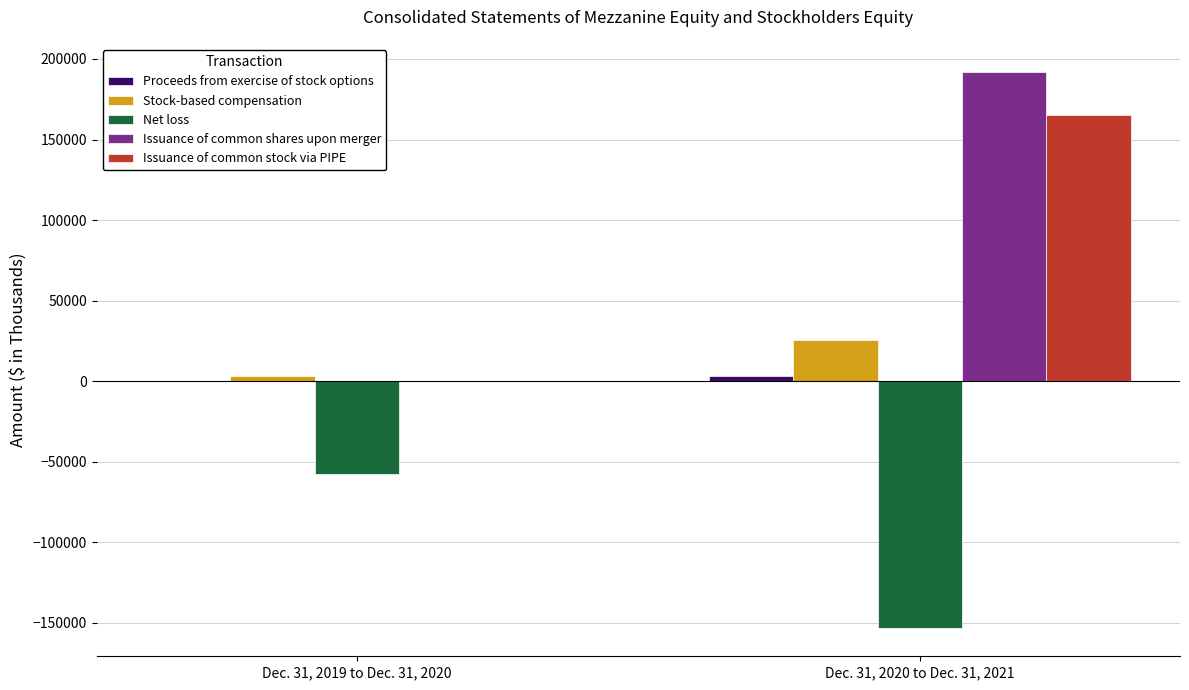

What is the sum of all Issuance of common shares upon merger values?

192088